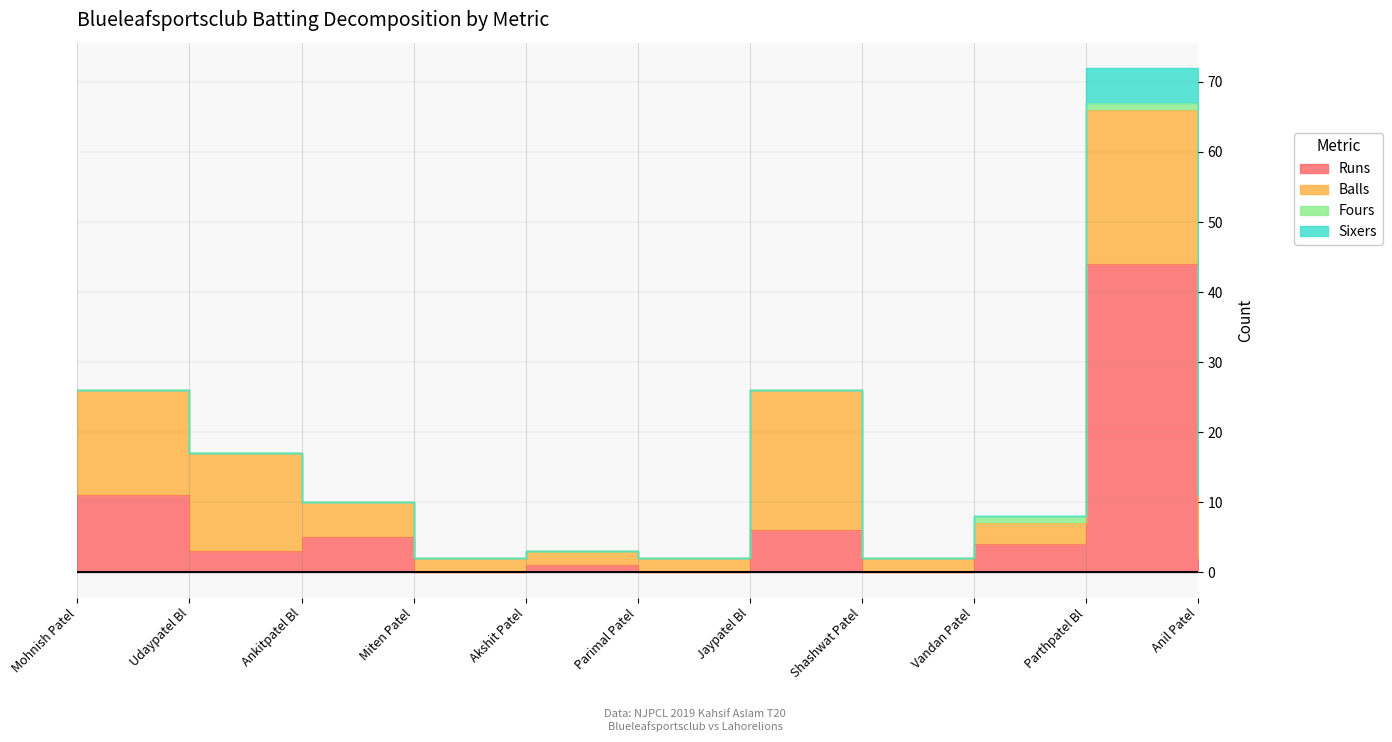

Which has a higher value, Akshit Patel or Parthpatel Bl?

Parthpatel Bl